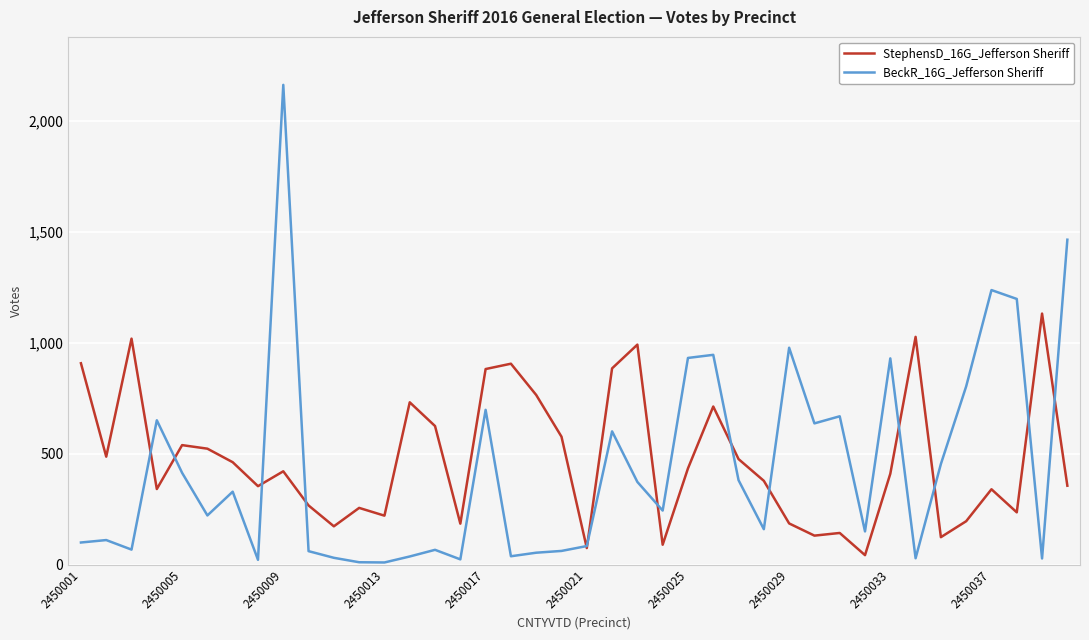

Which series has the largest range (max minus min)?

BeckR_16G_Jefferson Sheriff